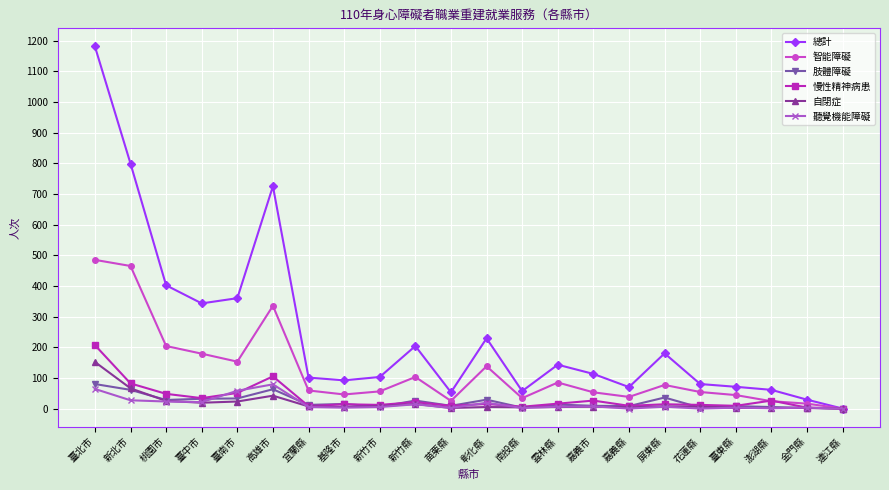

What is the difference between the second highest and minimum values in the 慢性精神病患 series?

105